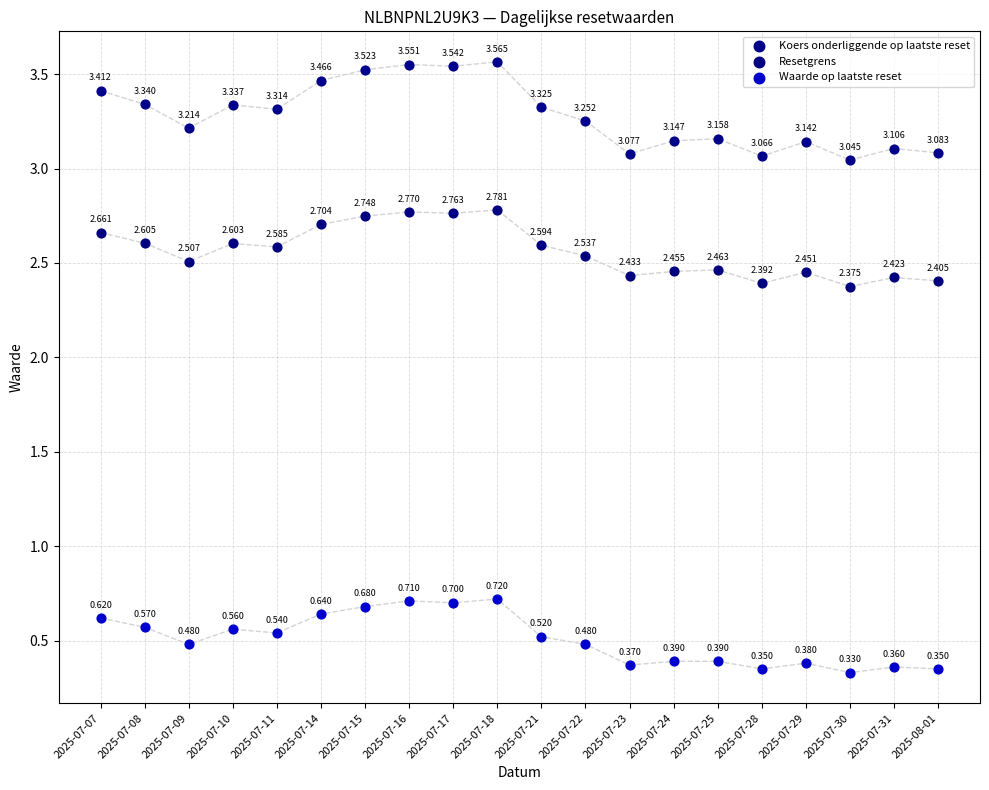

Which series contains the lowest Y value?

Waarde op laatste reset